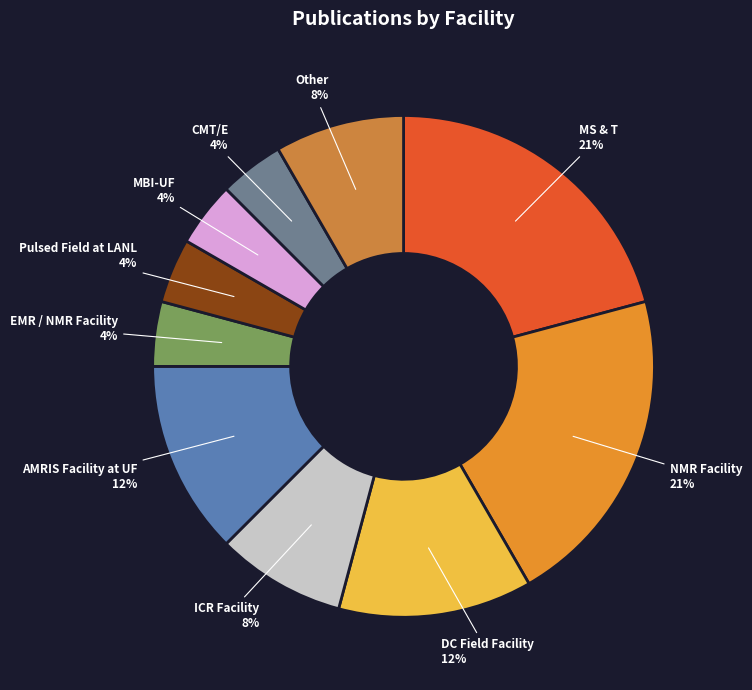

Between MBI-UF and ICR Facility, which is larger?

ICR Facility